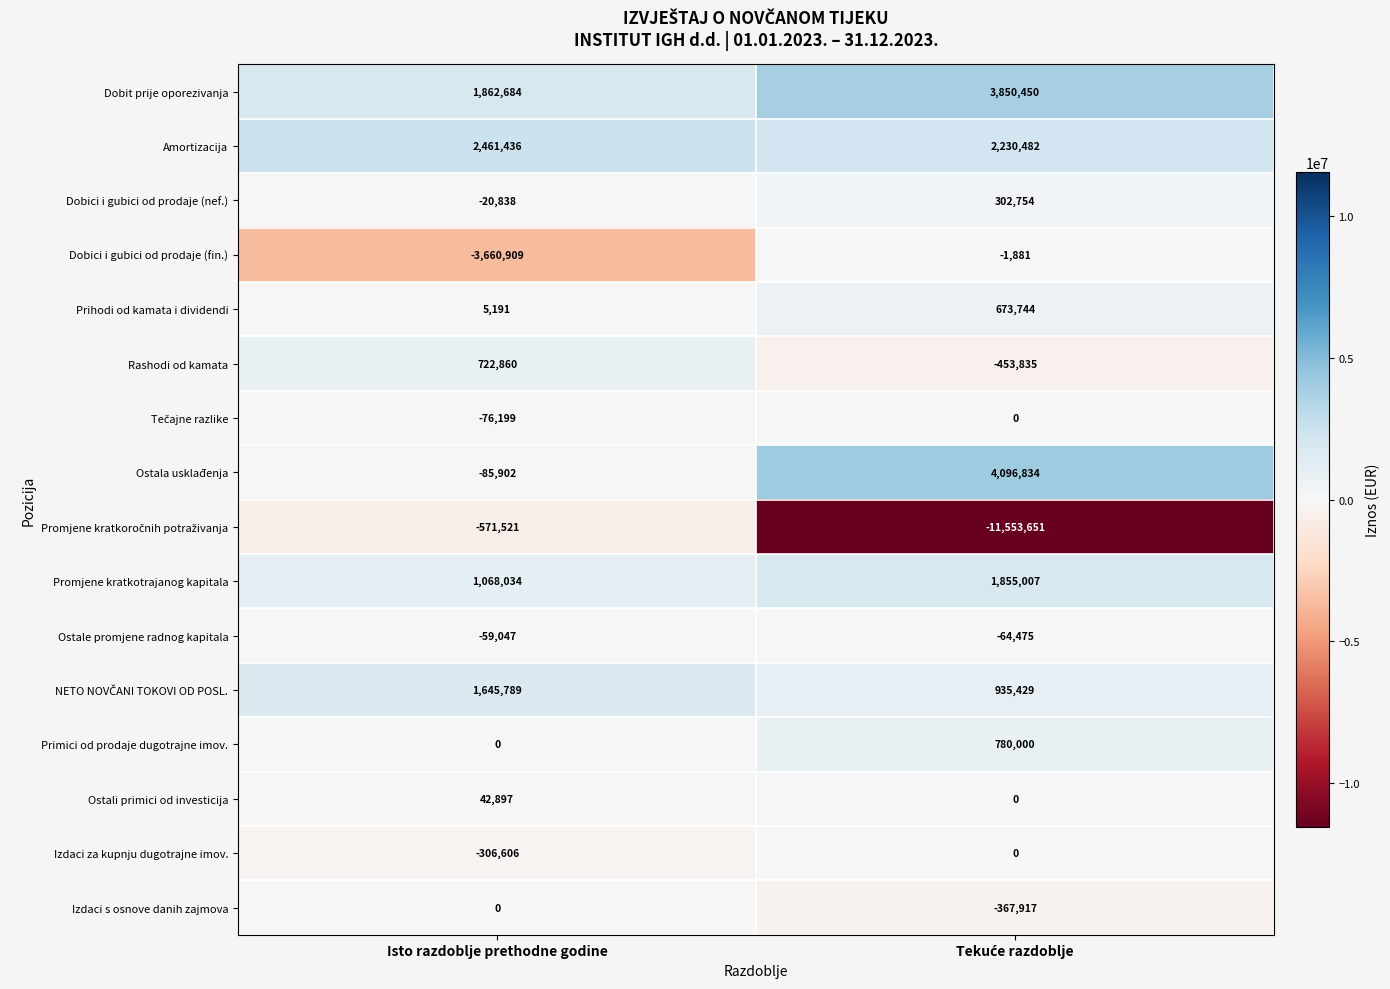

At which category is the sum across all series the highest?

Isto razdoblje prethodne godine